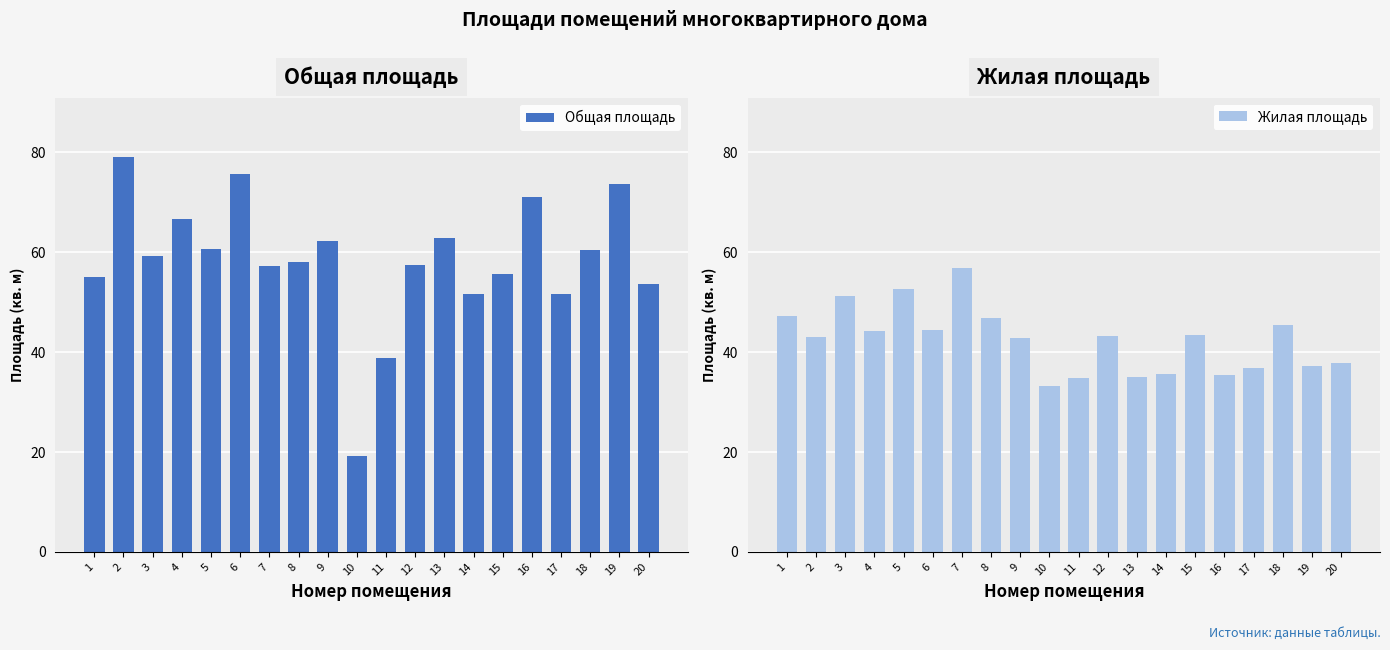

Between 7 and 9, which series saw the biggest shift?

Жилая площадь